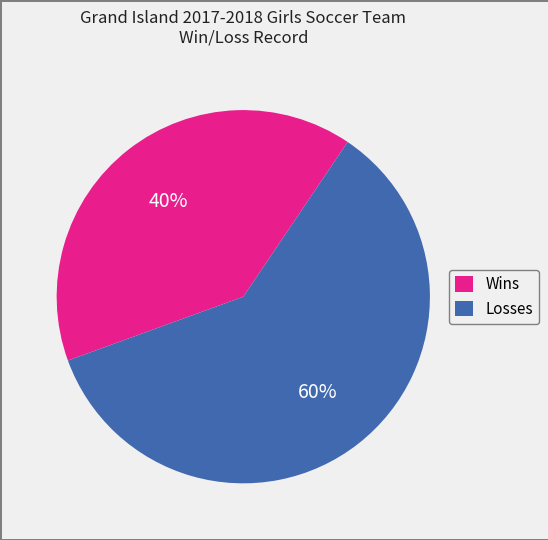

Rank the categories by value from lowest to highest.

Wins, Losses